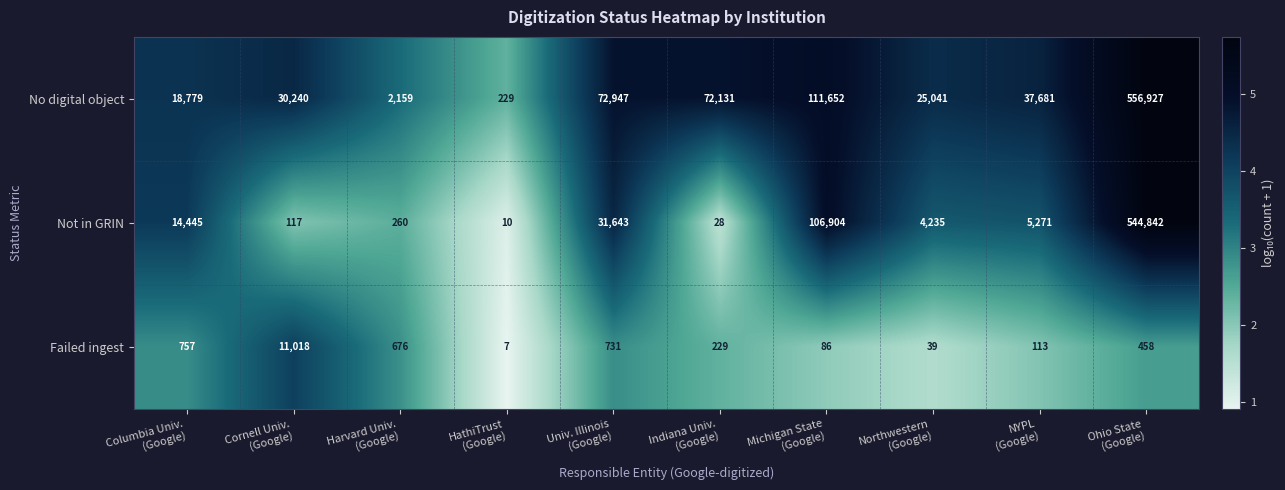

How many data points in No digital object are less than 37681?

5